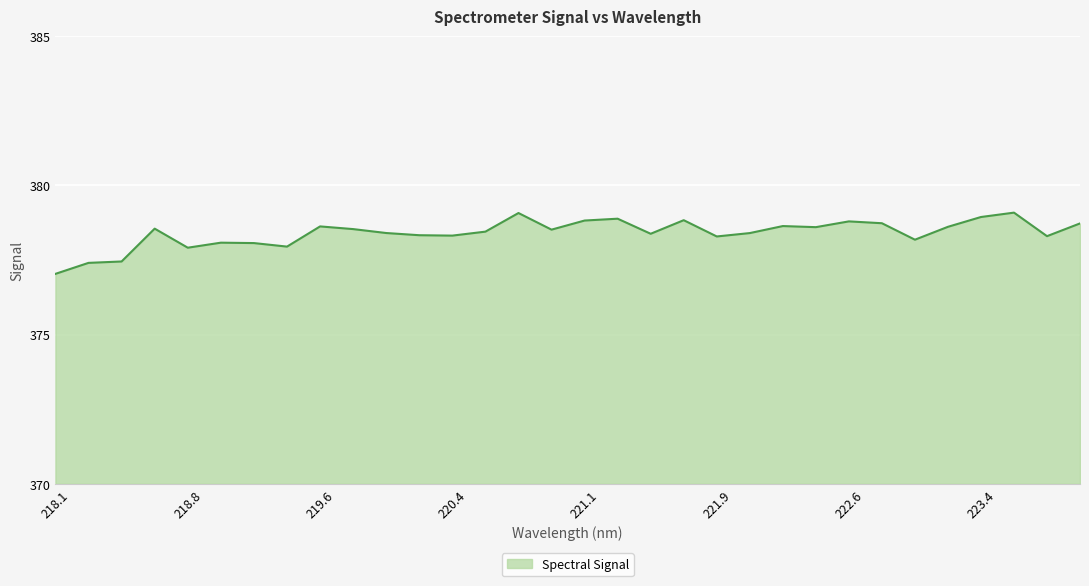

What is the greatest value displayed?

379.1